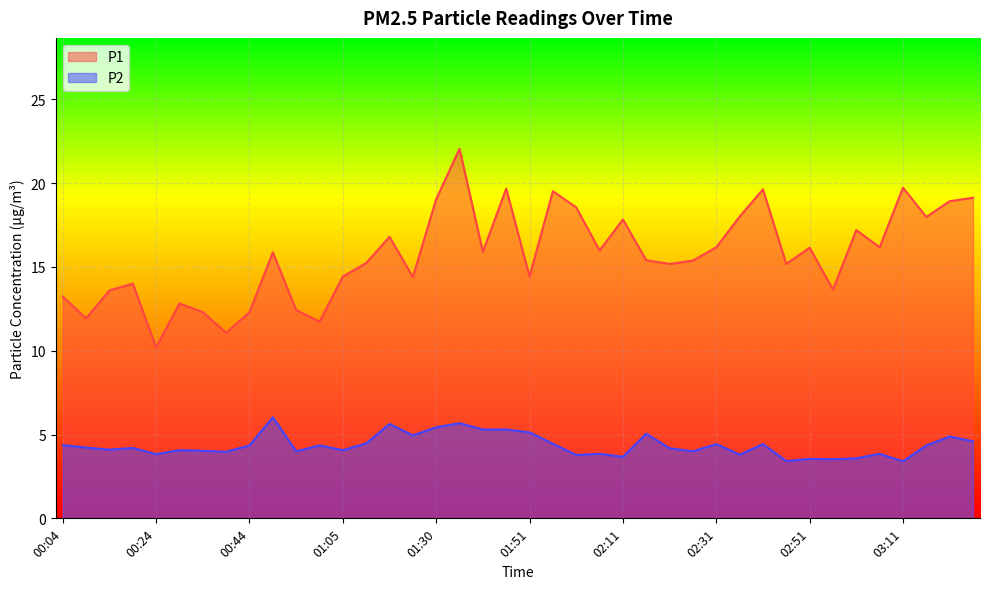

How many values in the P2 series are below 4?

12